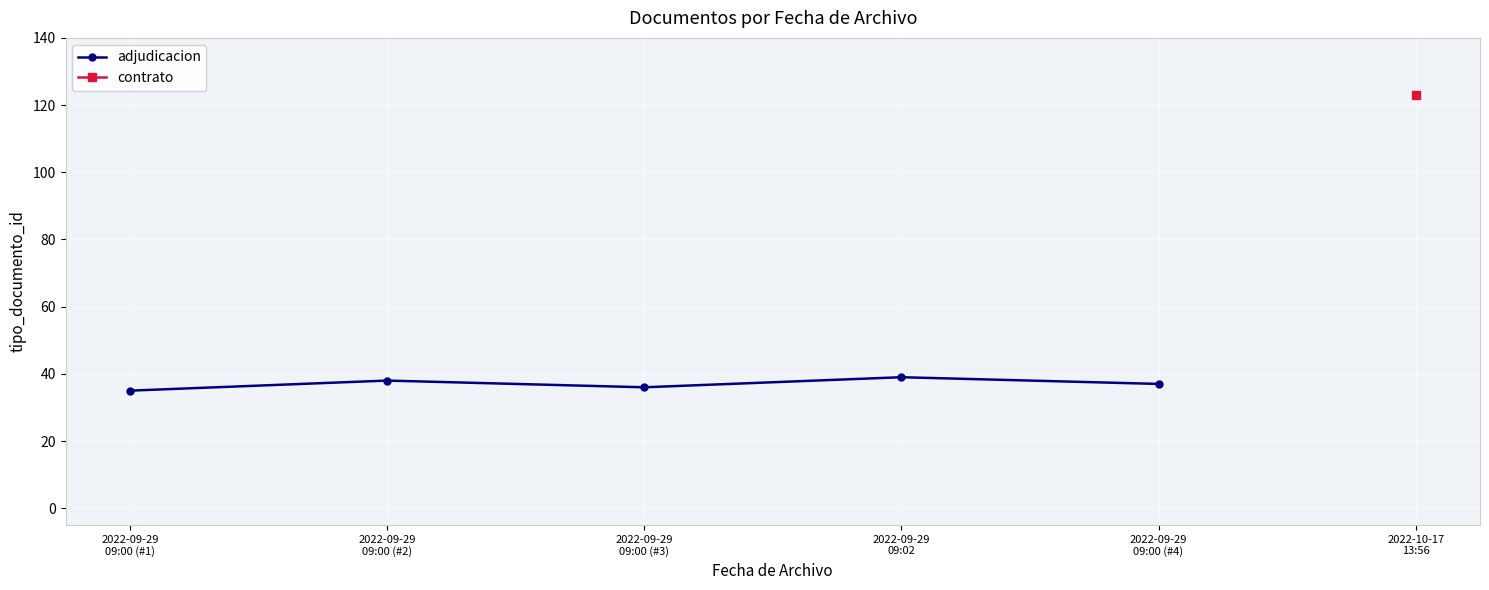

At which label is the value closest to 37?

2022-09-29
09:00 (#4)